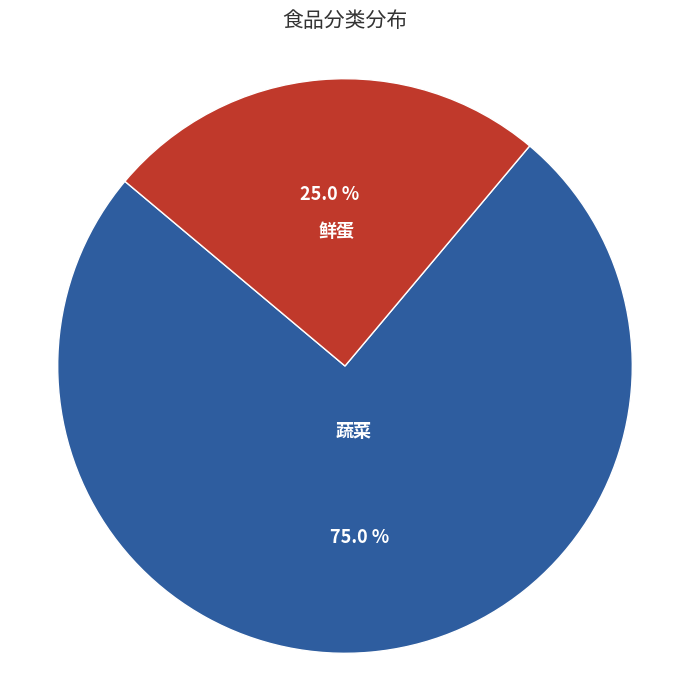

Which category has the biggest portion of the pie?

蔬菜